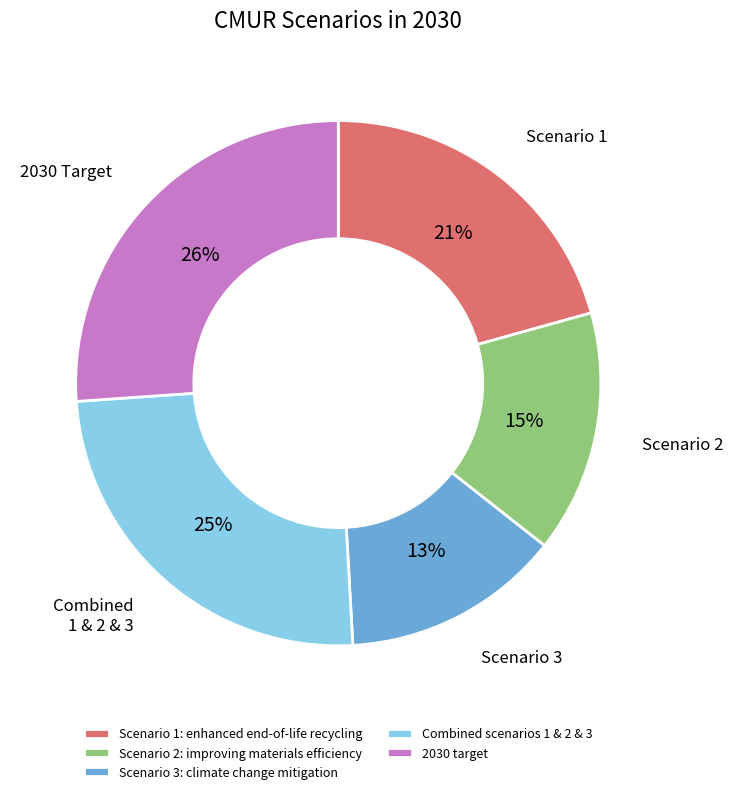

To the nearest percent, what is the combined percentage of 2030 target and Scenario 1: enhanced end-of-life recycling?

47%